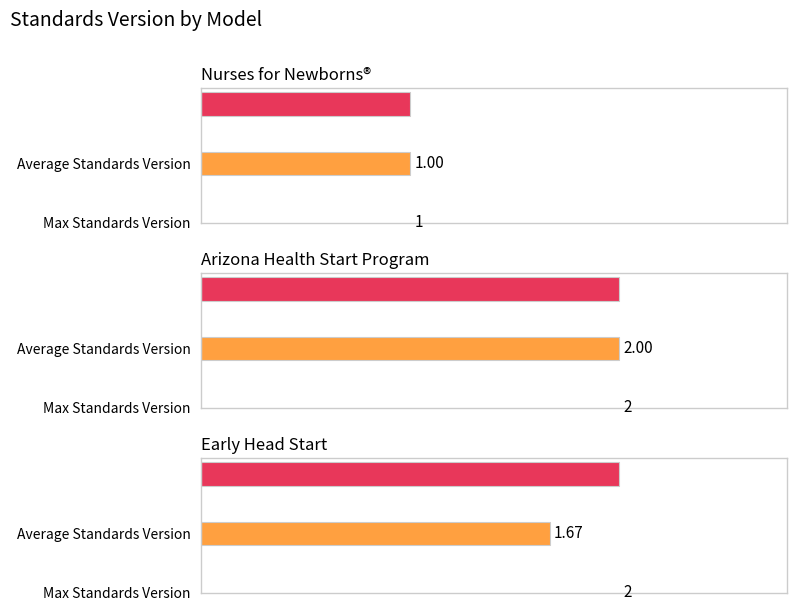

At how many categories does at least one series exceed 1?

2